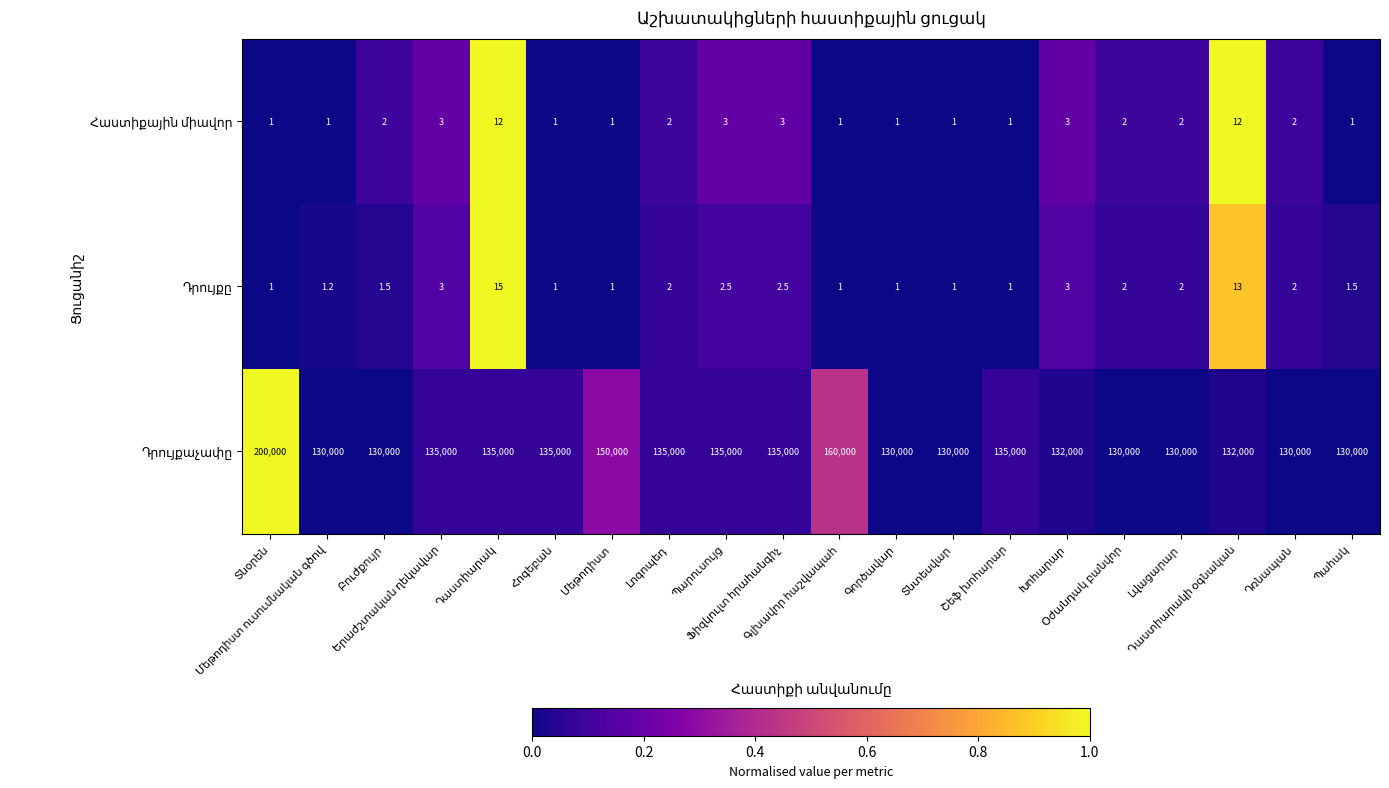

What is the minimum value shown in the chart?

1.0